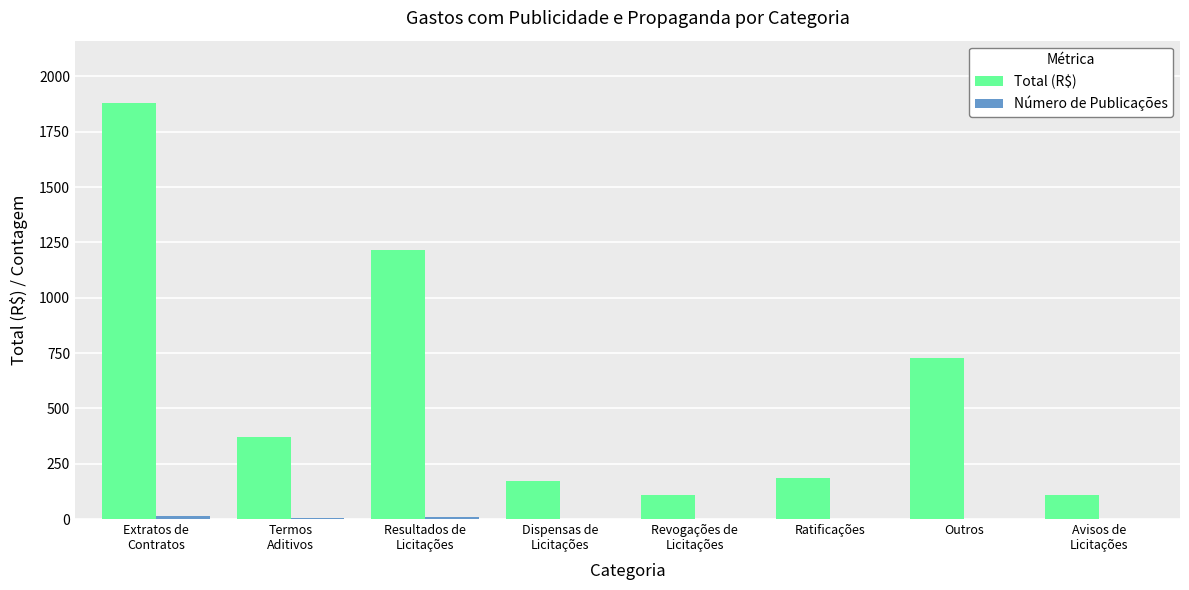

What is the maximum value shown in the chart?

1879.6